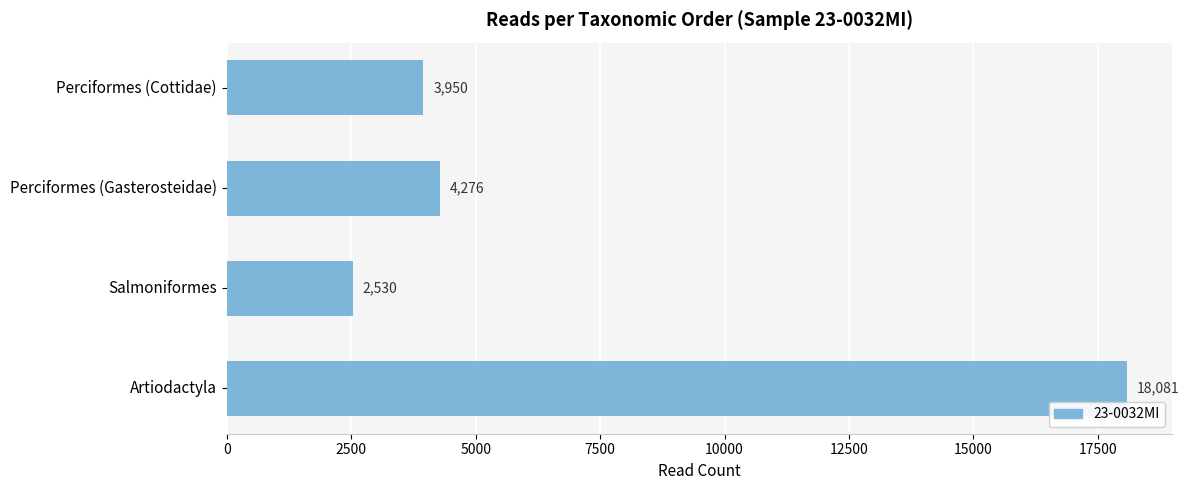

Reading top to bottom, list all the values displayed in this chart.

Perciformes (Cottidae)=3950	Perciformes (Gasterosteidae)=4276	Salmoniformes=2530	Artiodactyla=18081